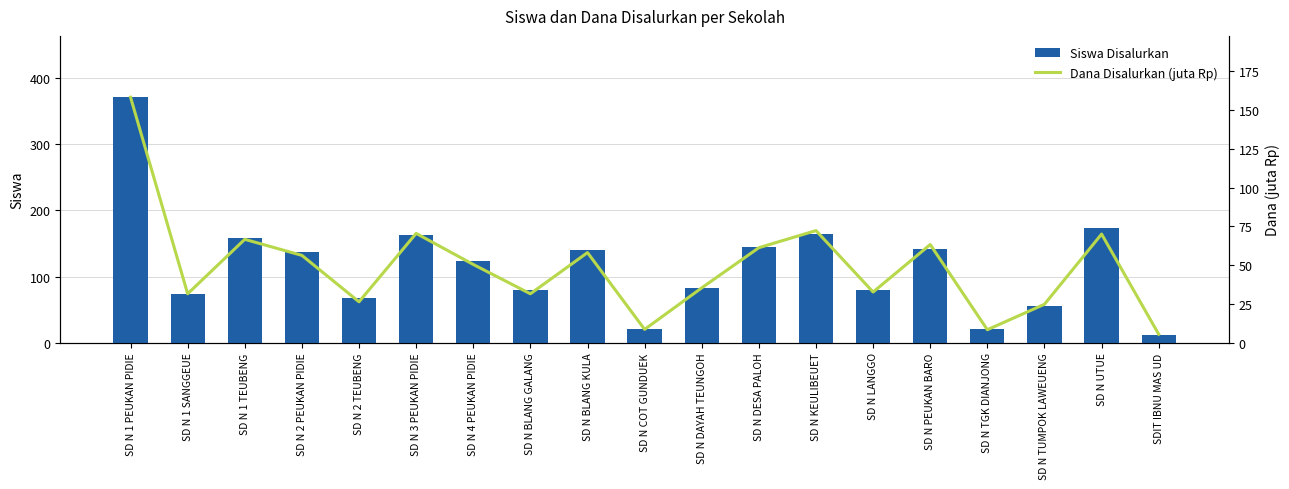

Count the number of data series in this chart.

2